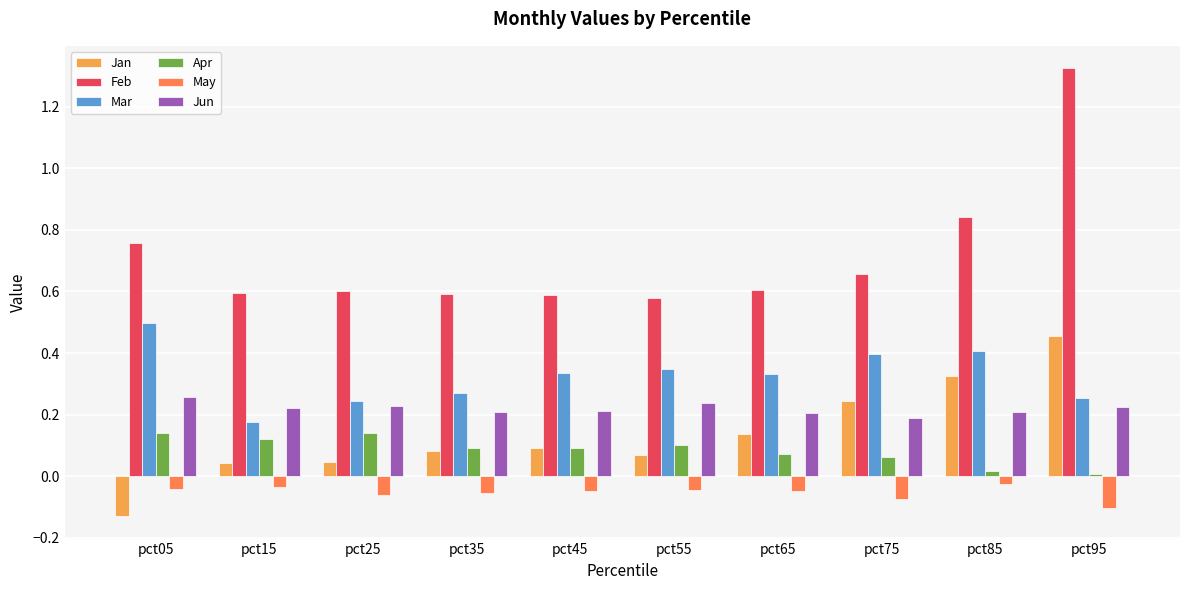

The Mar series shows 0.4 at pct75. True or false?

True